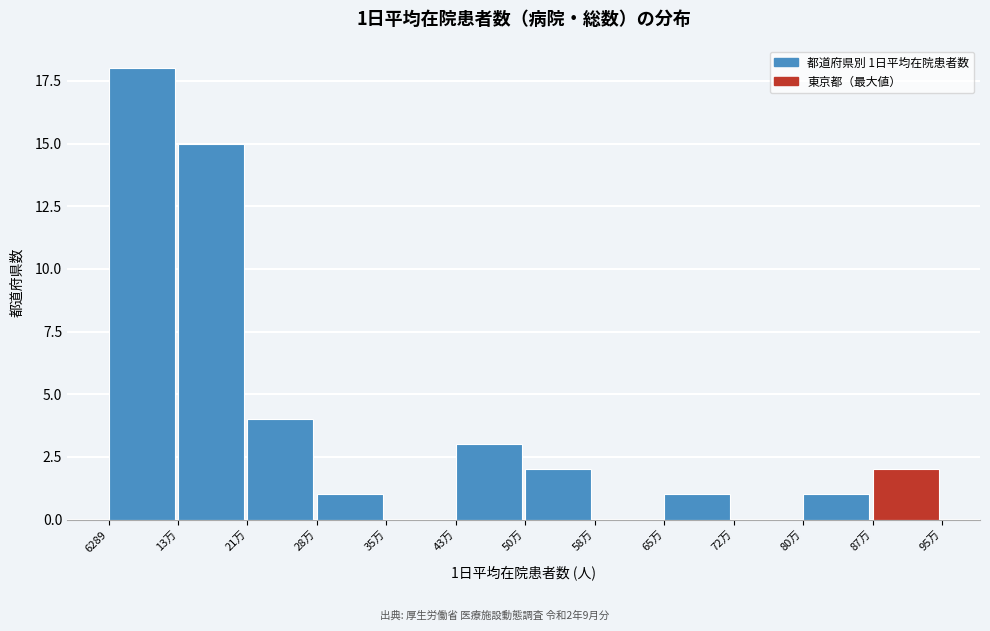

Reading left to right, list all the values displayed in this chart.

6289=18	13万=15	21万=4	28万=1	35万=0	43万=3	50万=2	58万=0	65万=1	72万=0	80万=1	87万=2